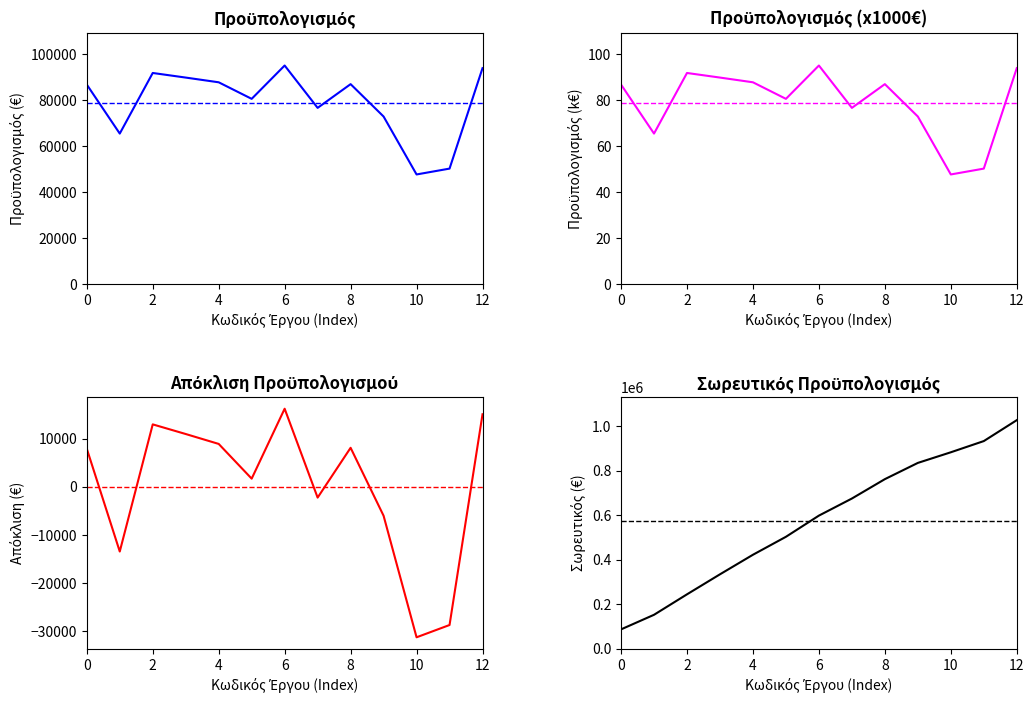

What is the maximum value shown in the chart?

95.1